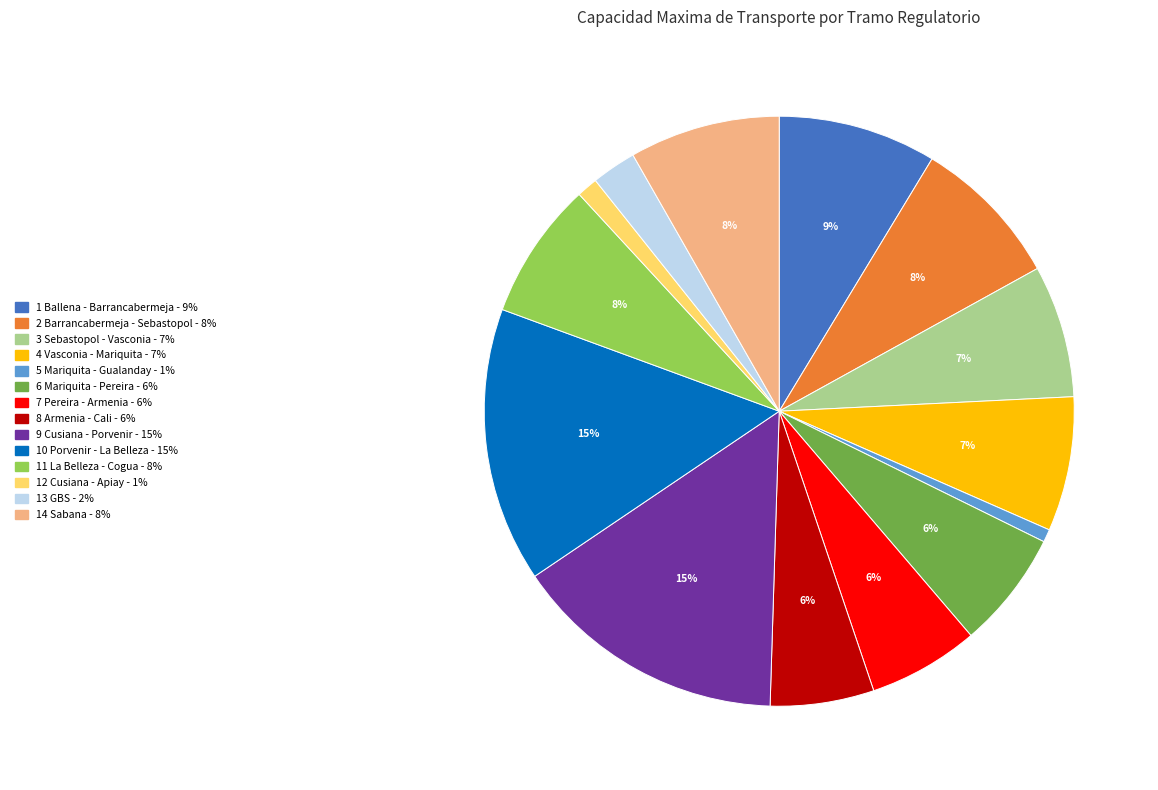

To the nearest percent, what is the average slice percentage?

7%